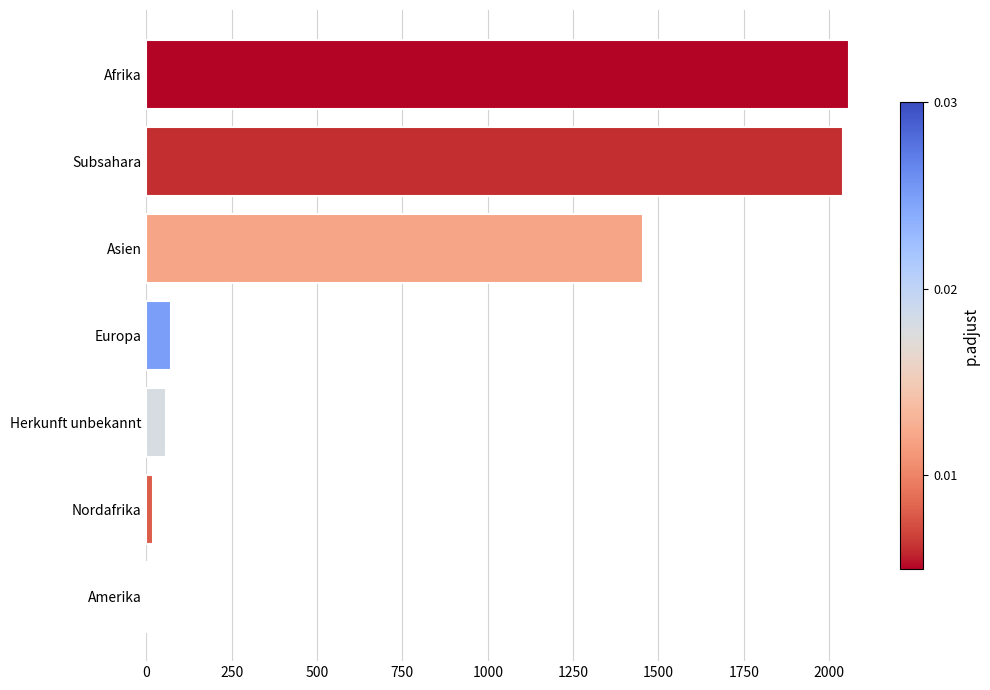

What is the greatest value displayed?

2059